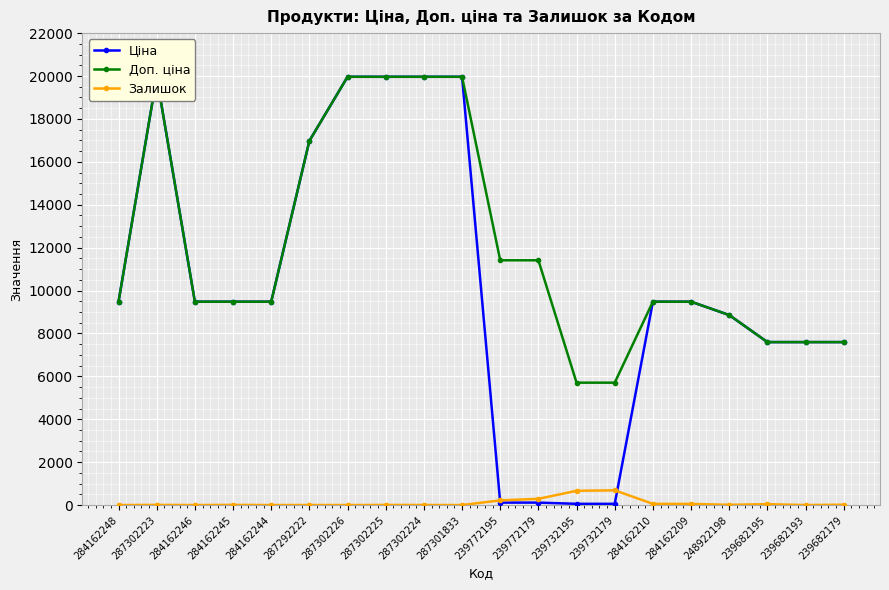

The value of Ціна at 284162245 is 9480.1. True or false?

True